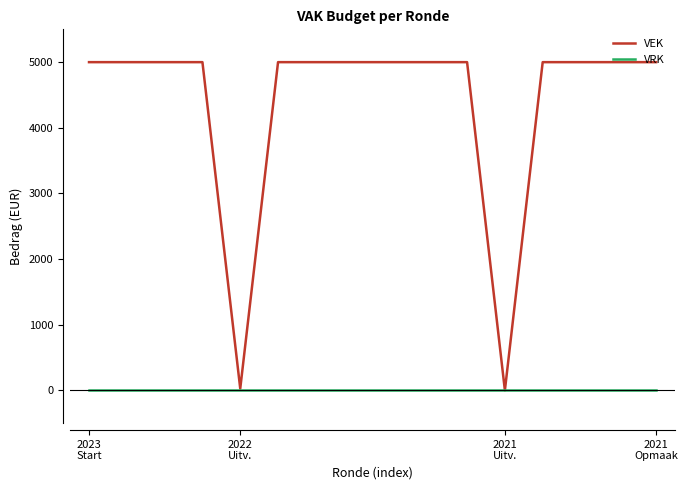

What is the maximum value shown in the chart?

5000